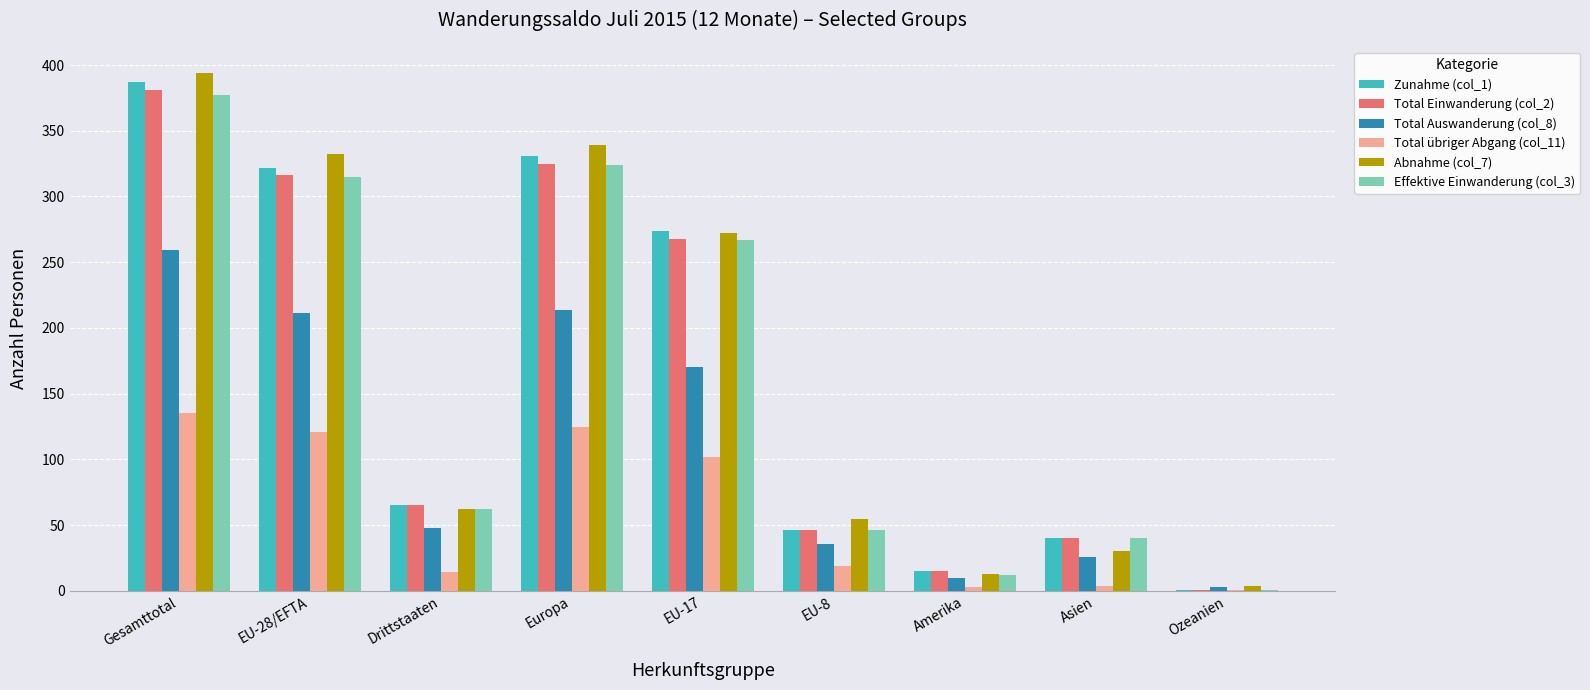

Where does the Total Einwanderung (col_2) series first go above 65?

Gesamttotal